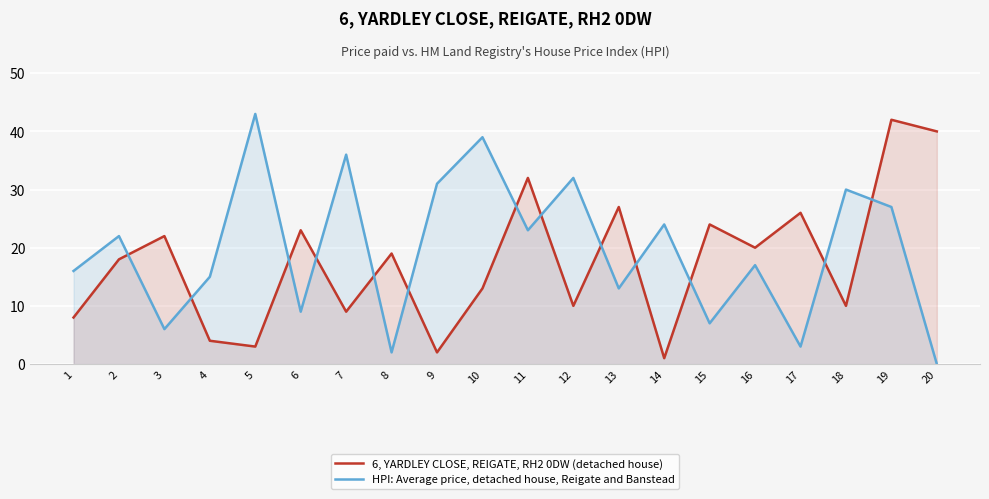

Where is 6, YARDLEY CLOSE, REIGATE, RH2 0DW (detached house) nearest to the value 21?

3